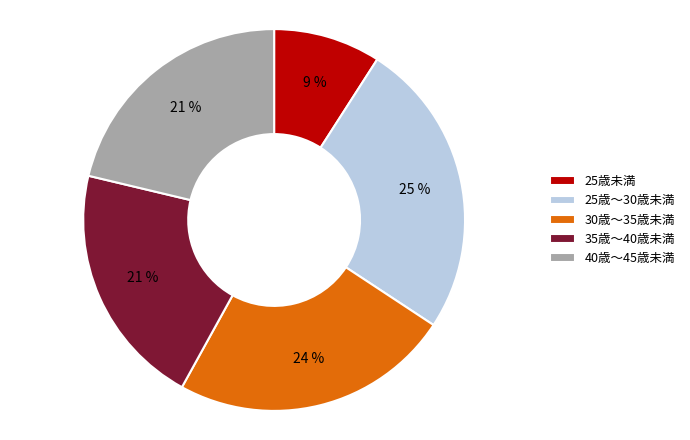

True or false: 40歳～45歳未満 accounts for 21% of the total.

True